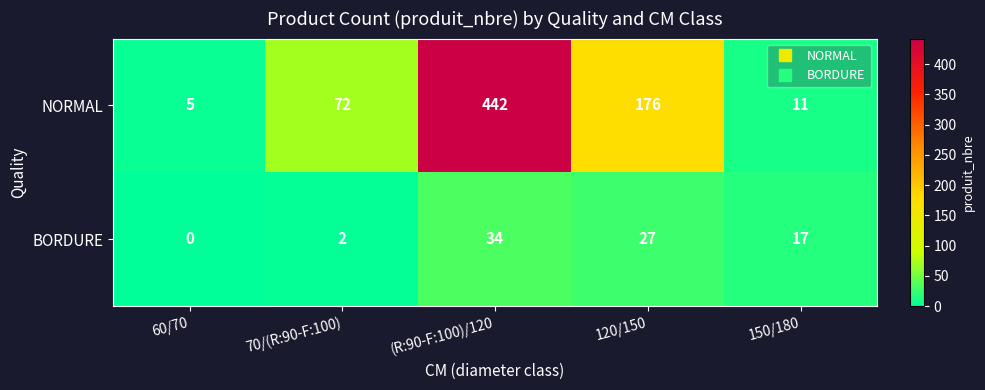

What is the difference between the maximum and minimum values in the BORDURE series?

34